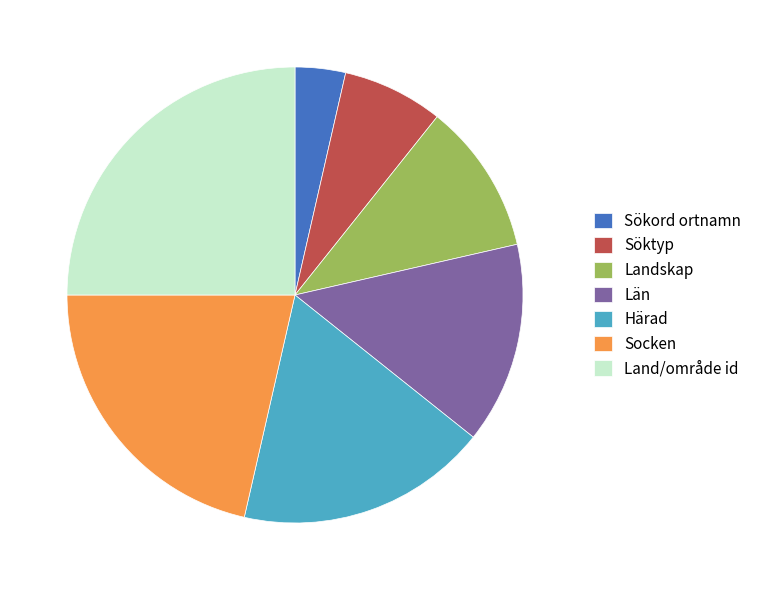

How many slices are in this pie chart?

7